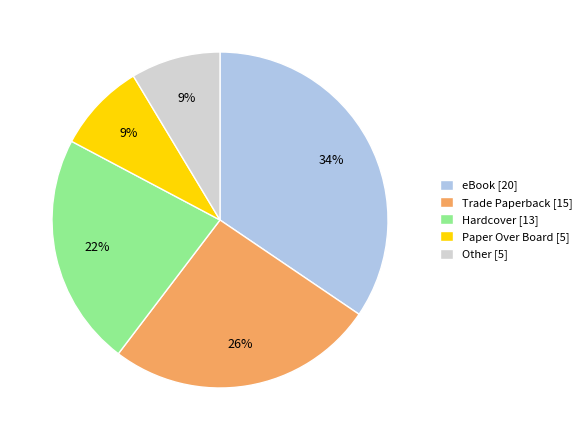

How many slices are in this pie chart?

5